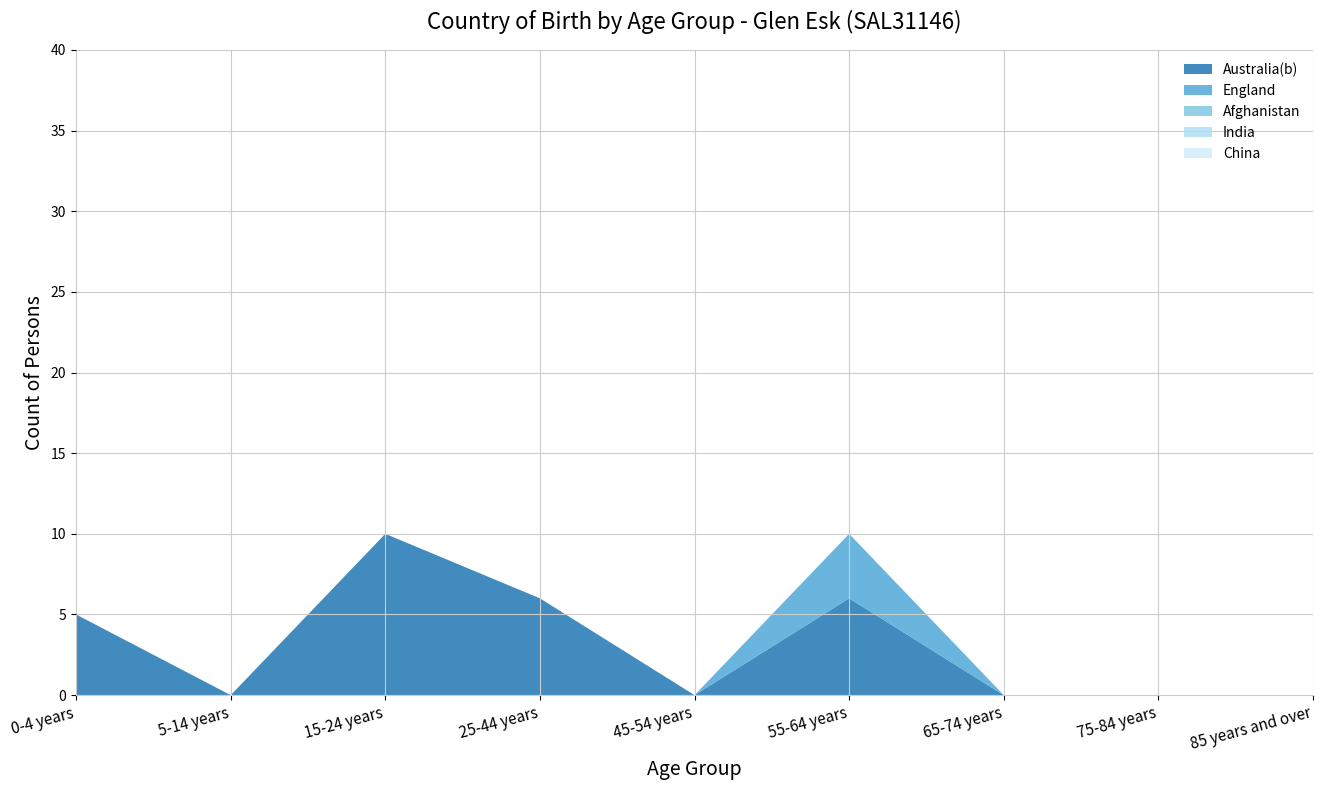

Reading left to right, list all the values displayed in this chart.

Australia(b): 5	0	10	6	0	6	0	0	0
England: 0	0	0	0	0	4	0	0	0
Afghanistan: 0	0	0	0	0	0	0	0	0
India: 0	0	0	0	0	0	0	0	0
China: 0	0	0	0	0	0	0	0	0